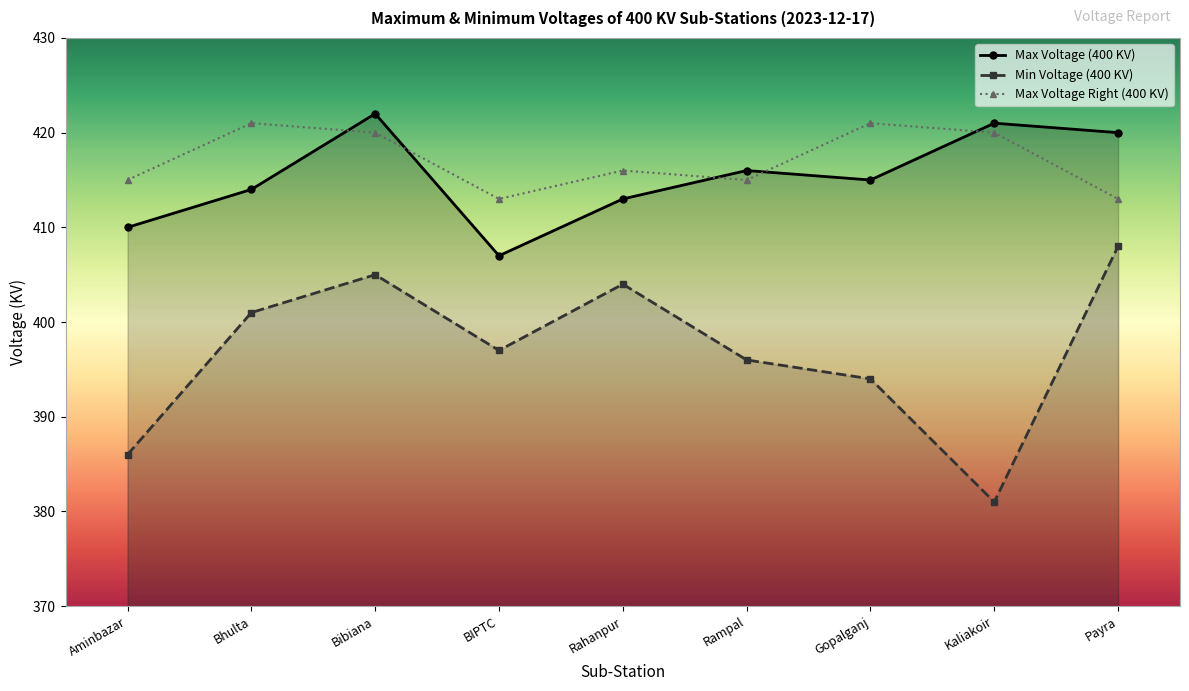

True or false: Max Voltage Right (400 KV) and Max Voltage (400 KV) intersect in this chart.

True